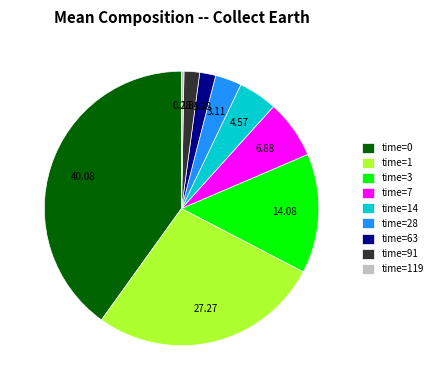

Does time=1 represent more than half of the total?

No